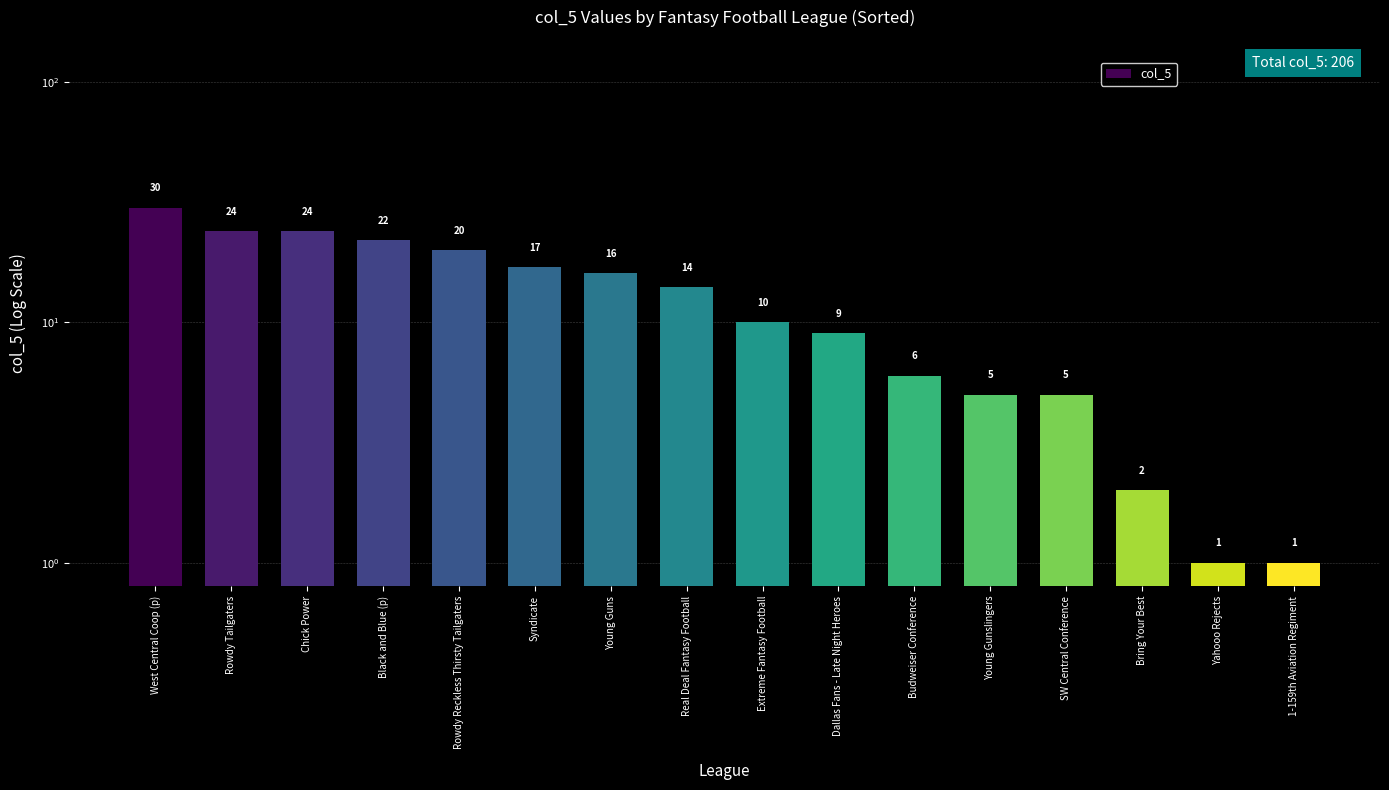

What is the ratio of the value at Rowdy Reckless Thirsty Tailgaters to the value at Chick Power?

0.8